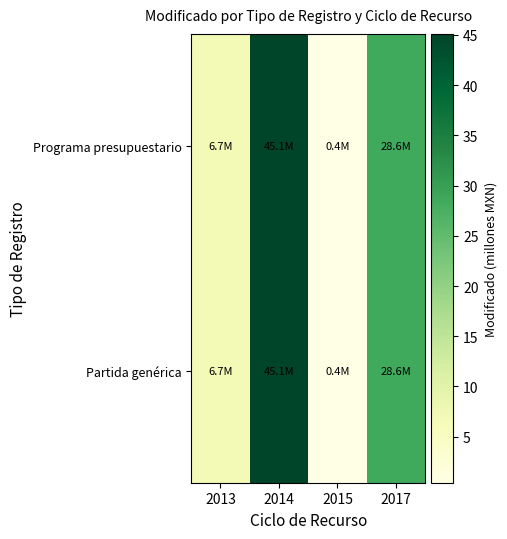

What is the maximum value shown in the chart?

45.1